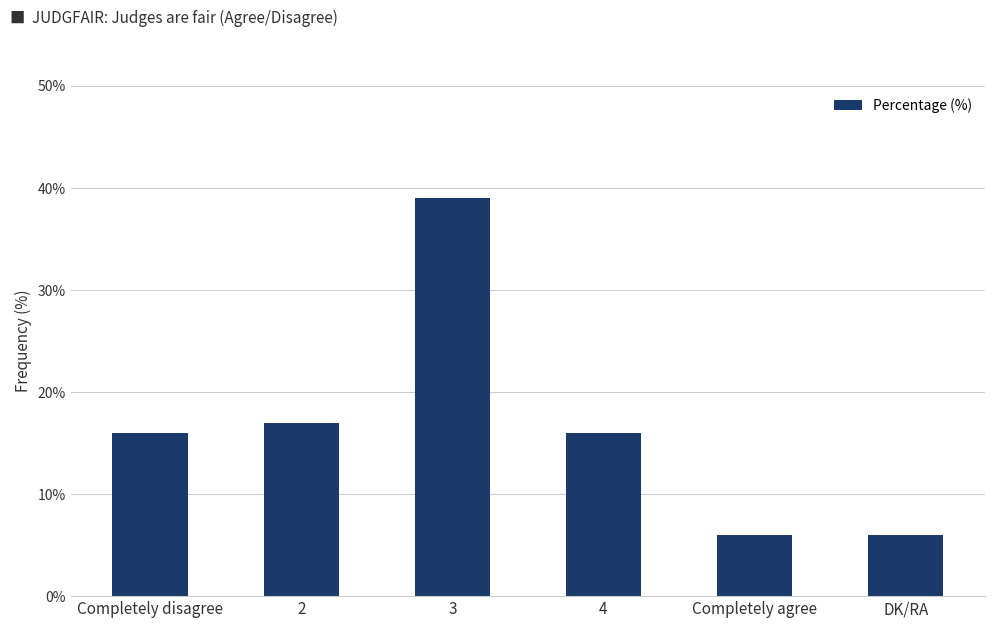

Reading left to right, transcribe all the data shown in this chart.

16	17	39	16	6	6